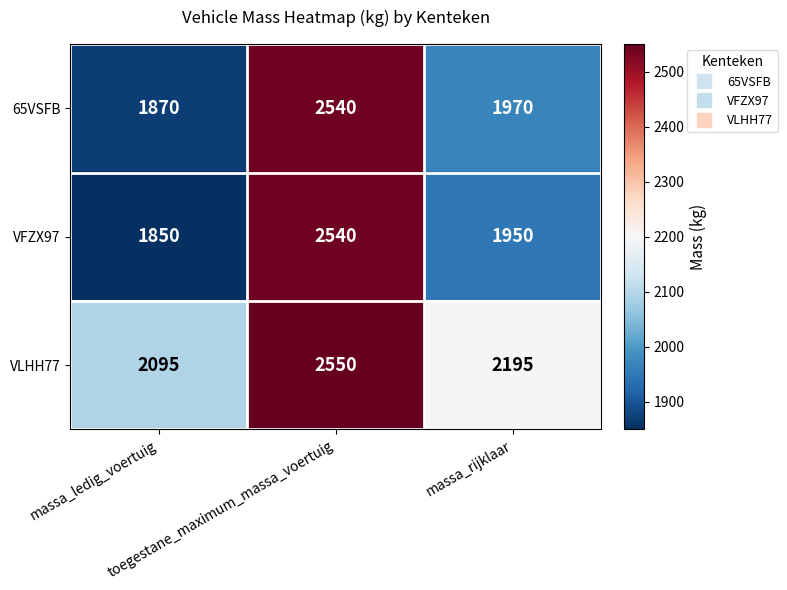

Which series has the largest range (max minus min)?

VFZX97